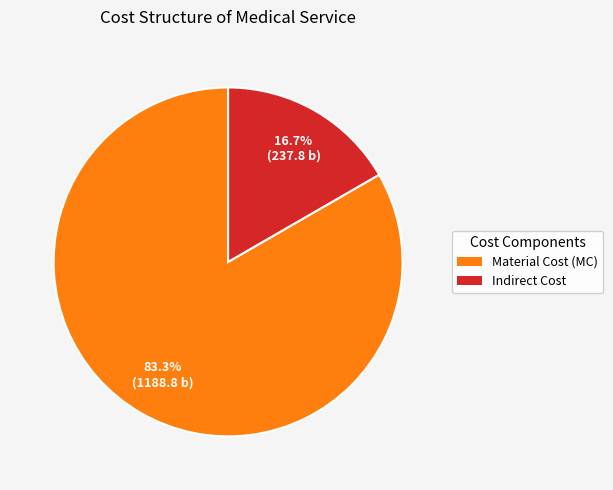

Count the number of slices in the pie.

2